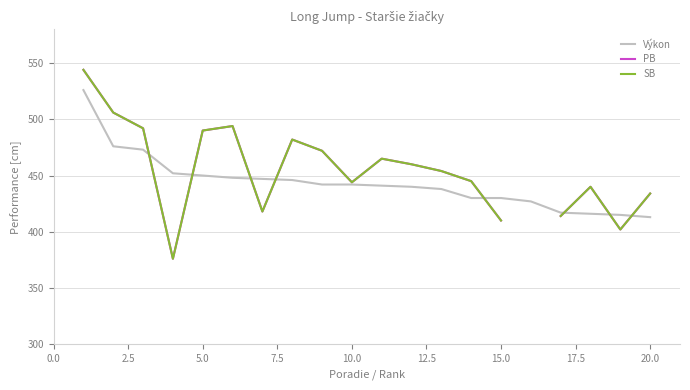

What is the minimum value for Výkon?

413